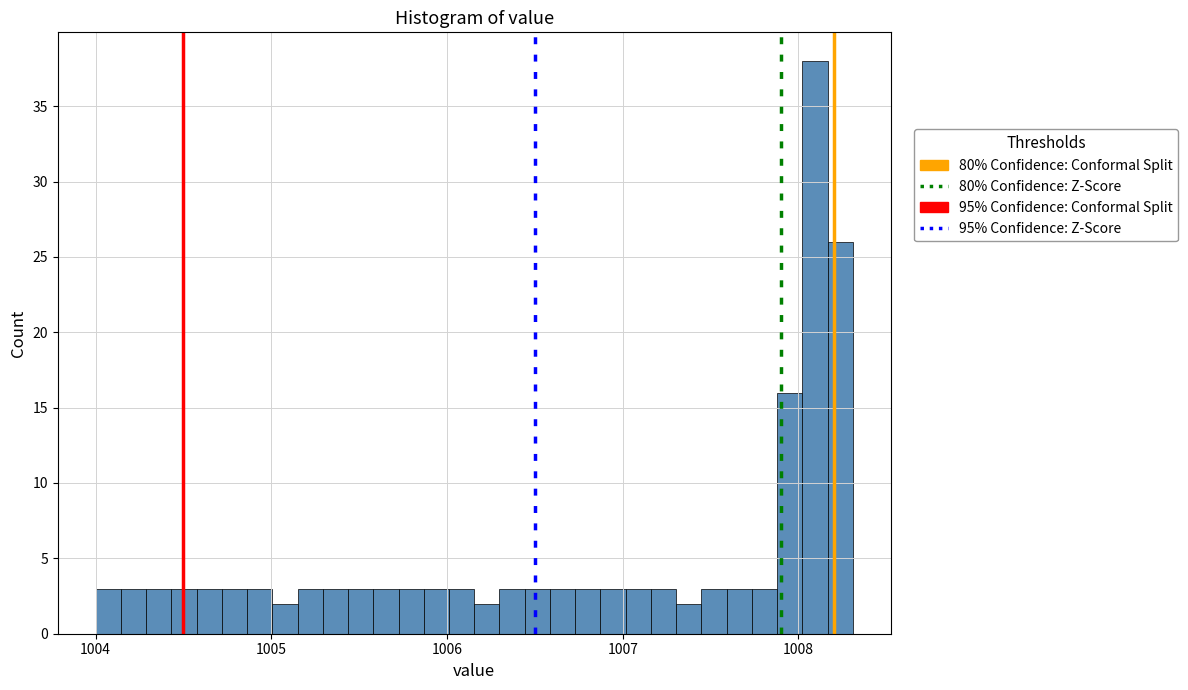

Around what value on the x-axis is the tallest bar? Give the approximate position of its centre, as read against the axis.

1008.1